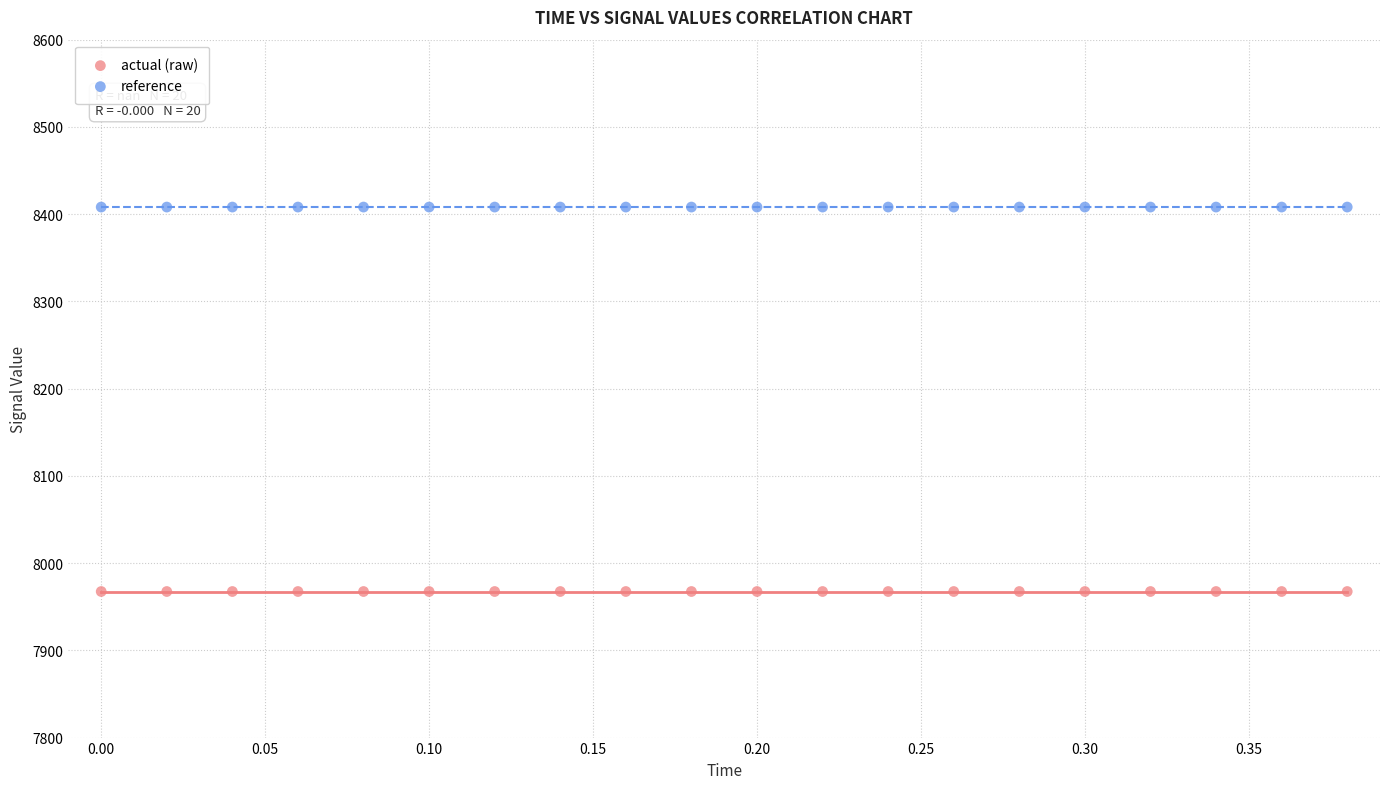

Which series reaches the minimum Y coordinate?

actual (raw)